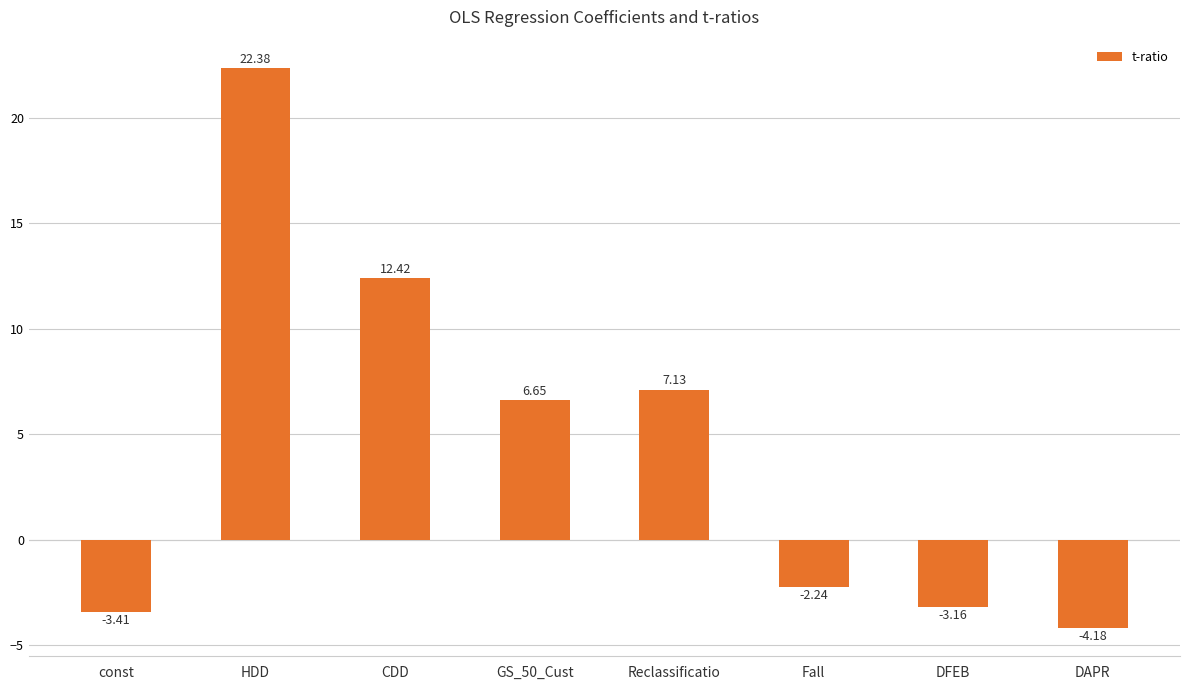

Which has a higher value, Reclassificatio or HDD?

HDD